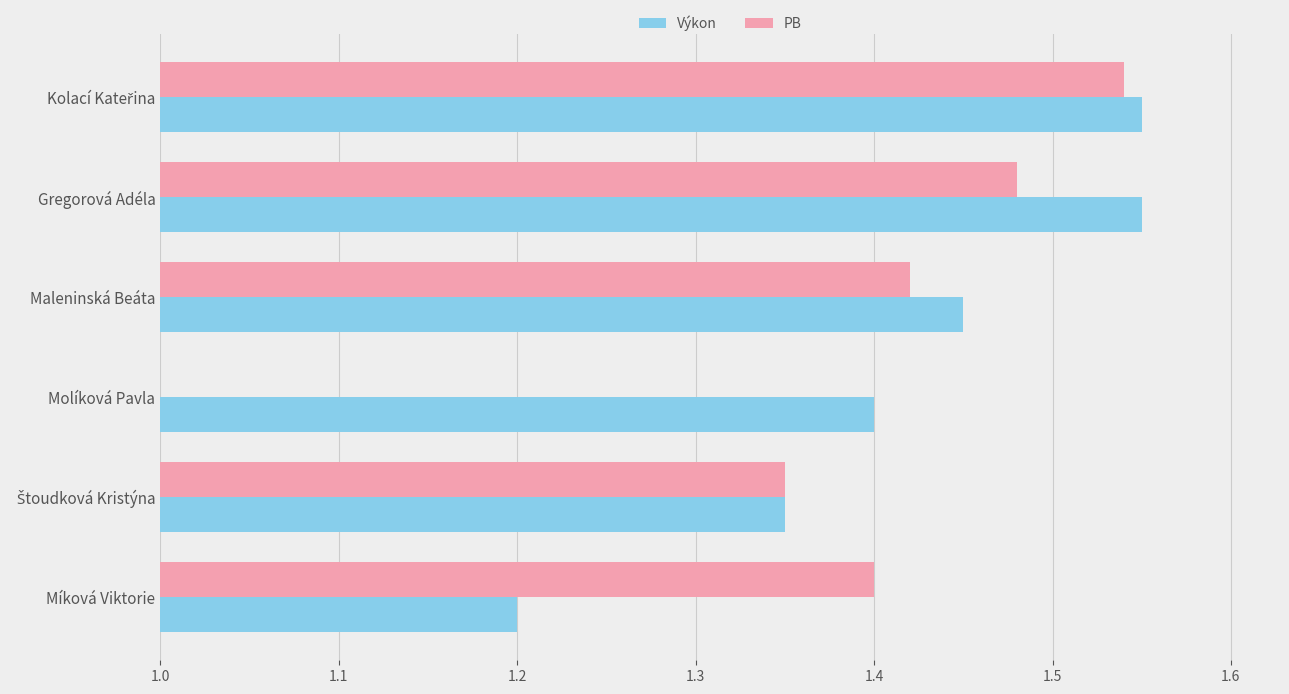

What is the sum of all Výkon values?

8.5